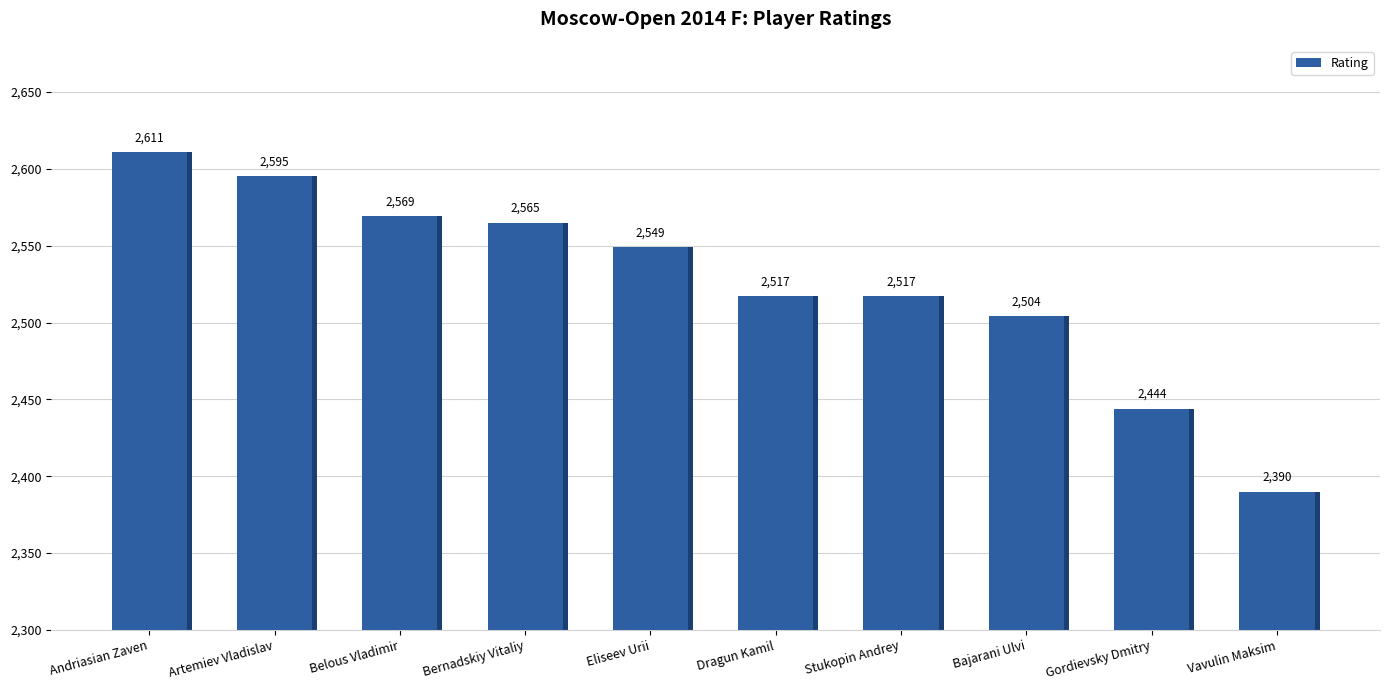

Which label corresponds to the smallest value in the chart?

Vavulin Maksim